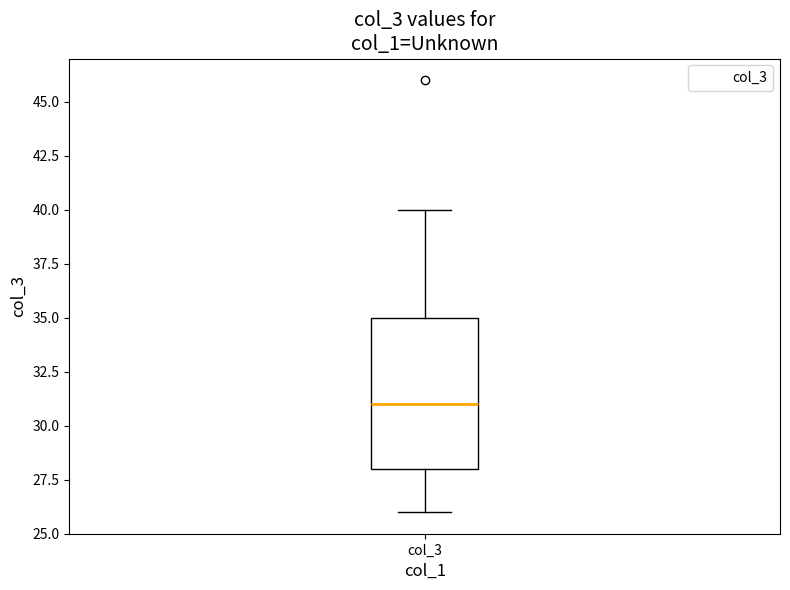

Read this box plot against the y-axis: the position of the median line, the range covered by the box, and the ends of both whiskers. The values are not printed on the chart, so give them approximately, as read against the axis.

median 31, box 28 to 35, whiskers 26 to 40